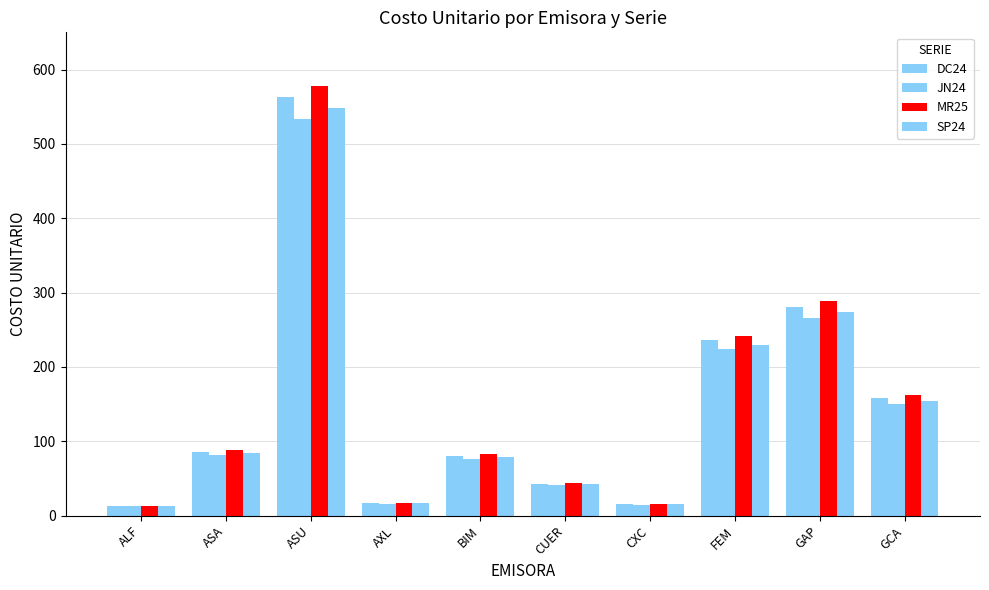

How many series are shown in this chart?

4